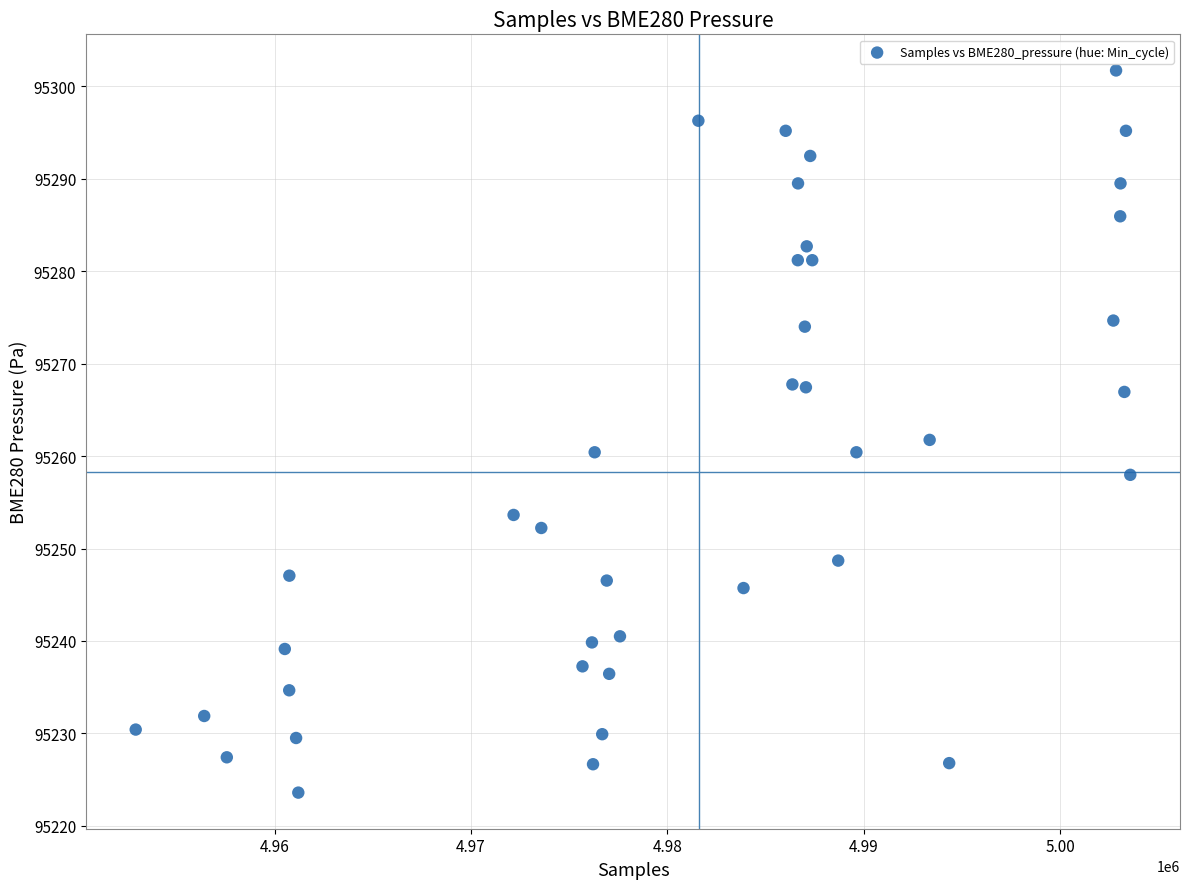

What is the range of Y values (max minus min)?

78.1